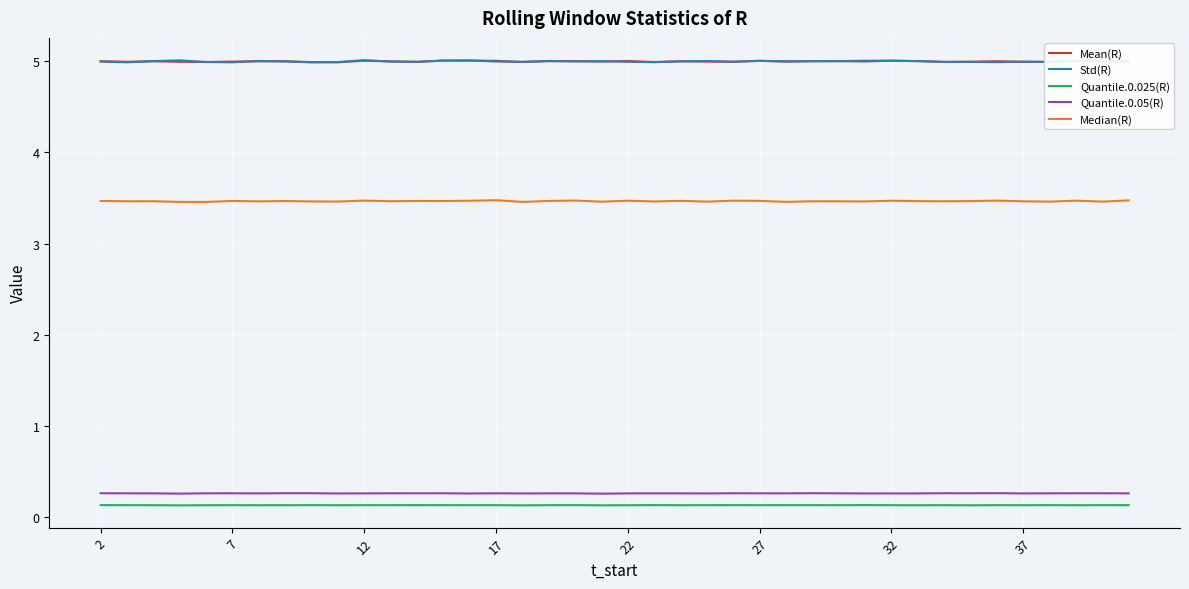

True or false: Std(R) and Quantile.0.025(R) cross at least once.

False